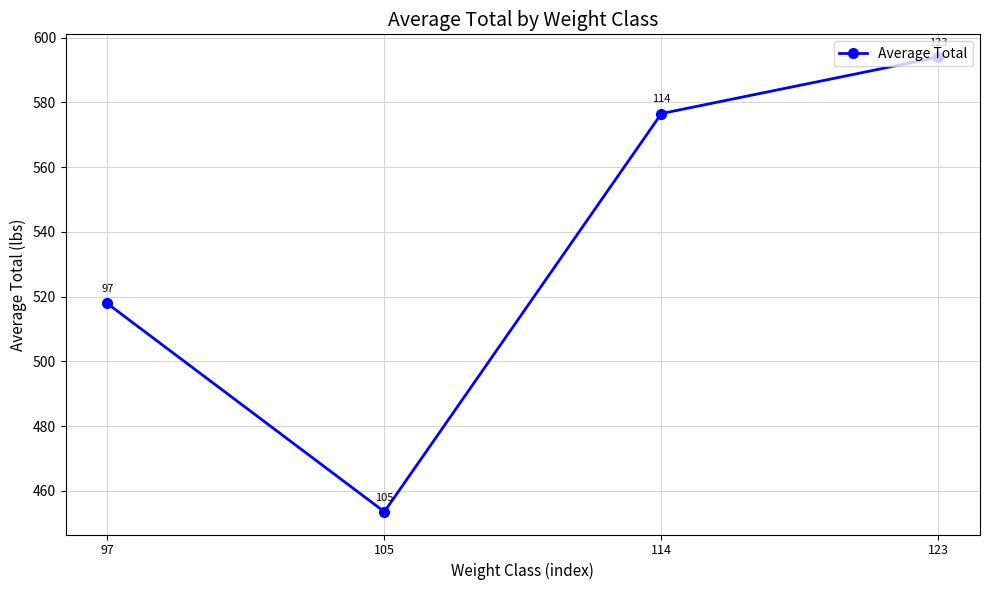

Which category has the highest value across all series?

123